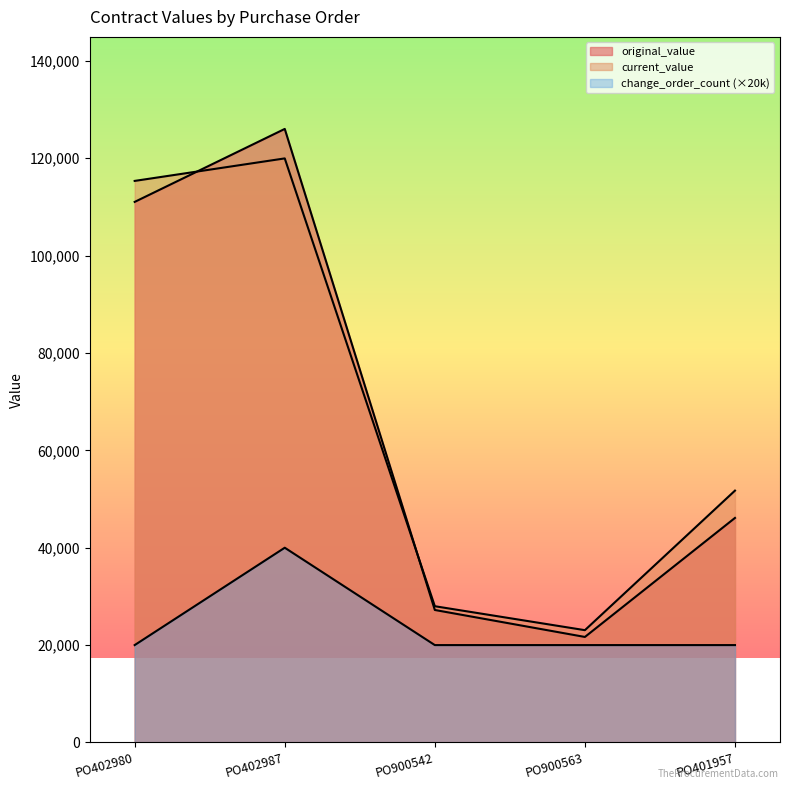

True or false: change_order_count and current_value cross at least once.

False